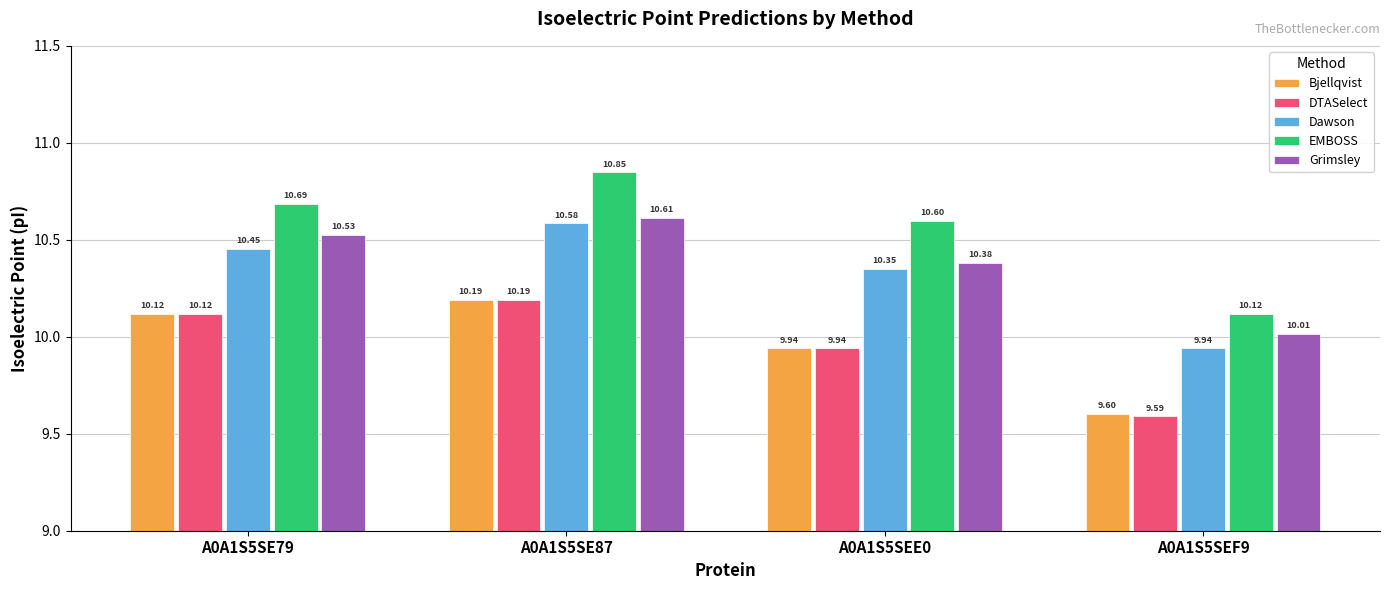

The value of DTASelect at A0A1S5SE87 is 10.2. True or false?

True